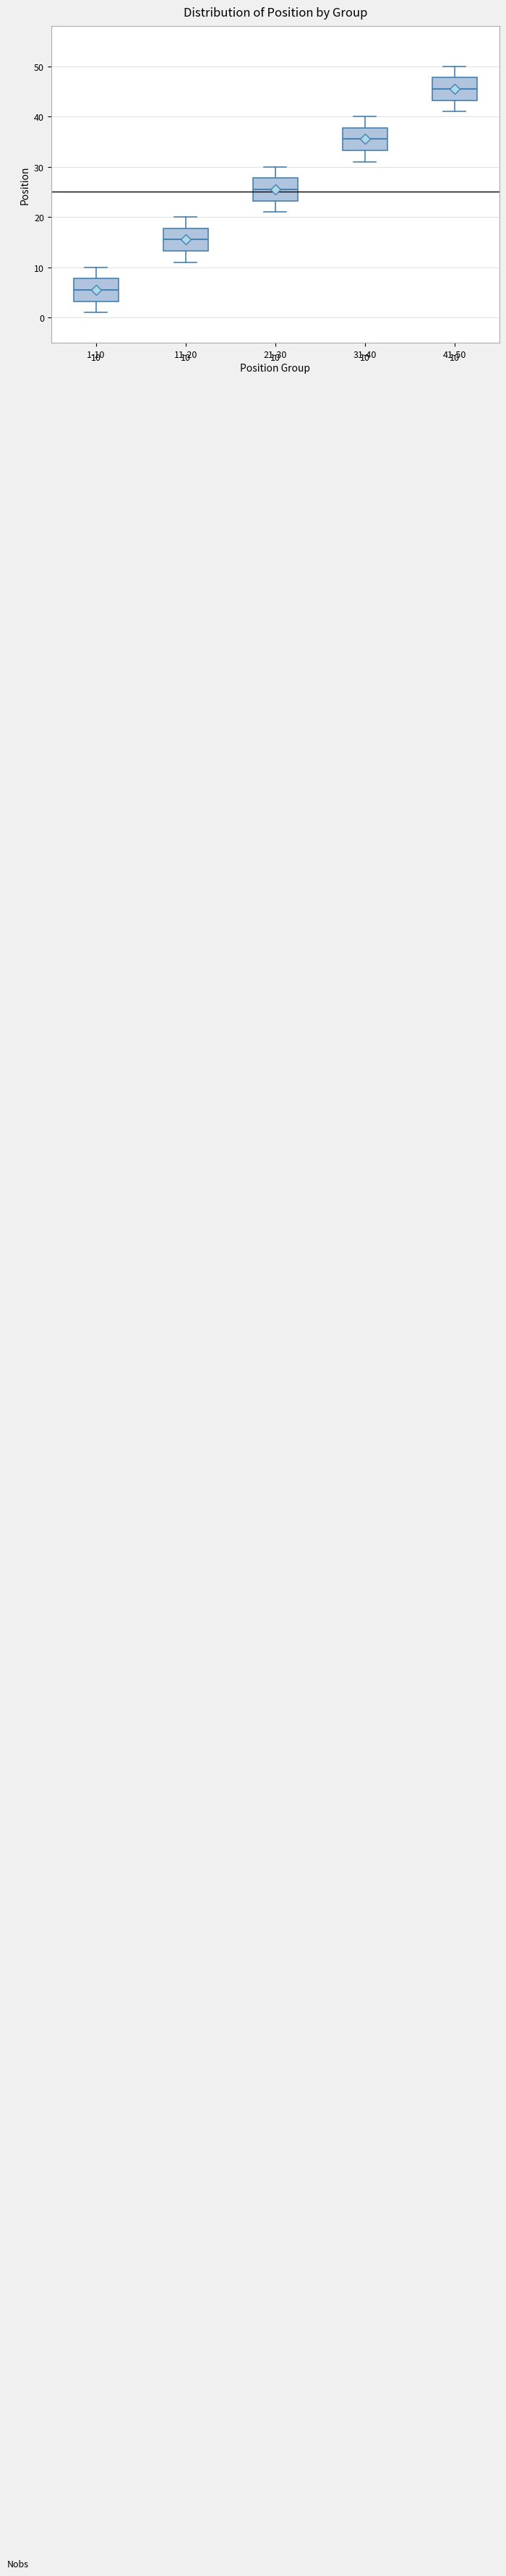

Which box has the highest median line?

41-50